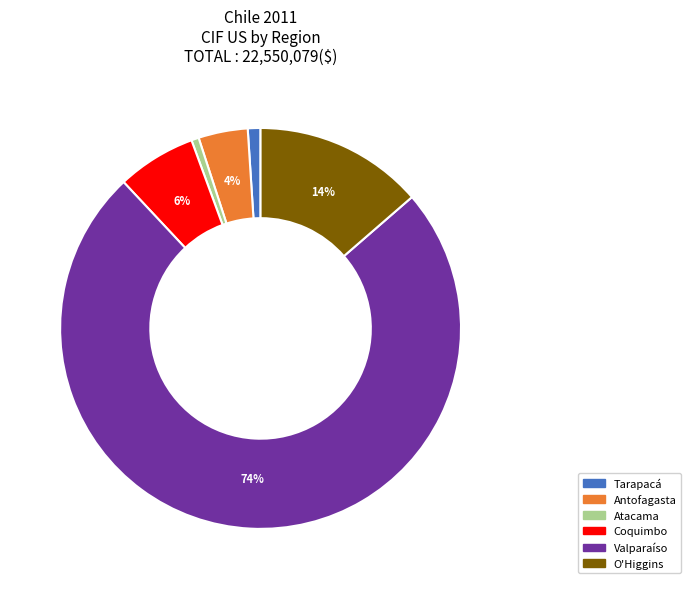

To the nearest percent, what is the average slice percentage?

17%